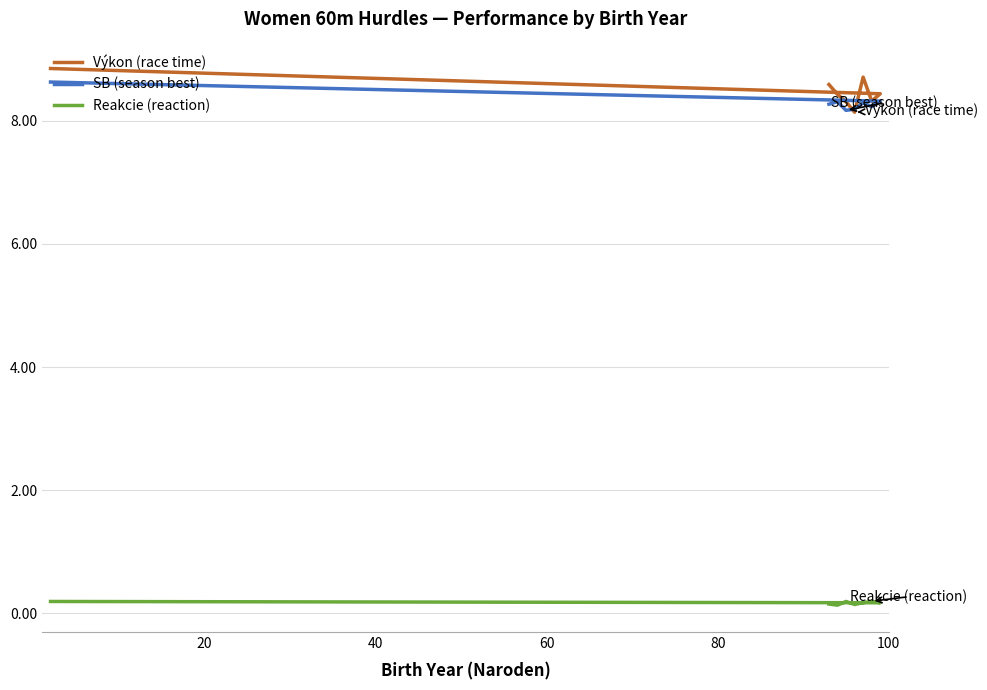

What is the difference between the second highest and second lowest values in the Výkon (race time) series?

0.4